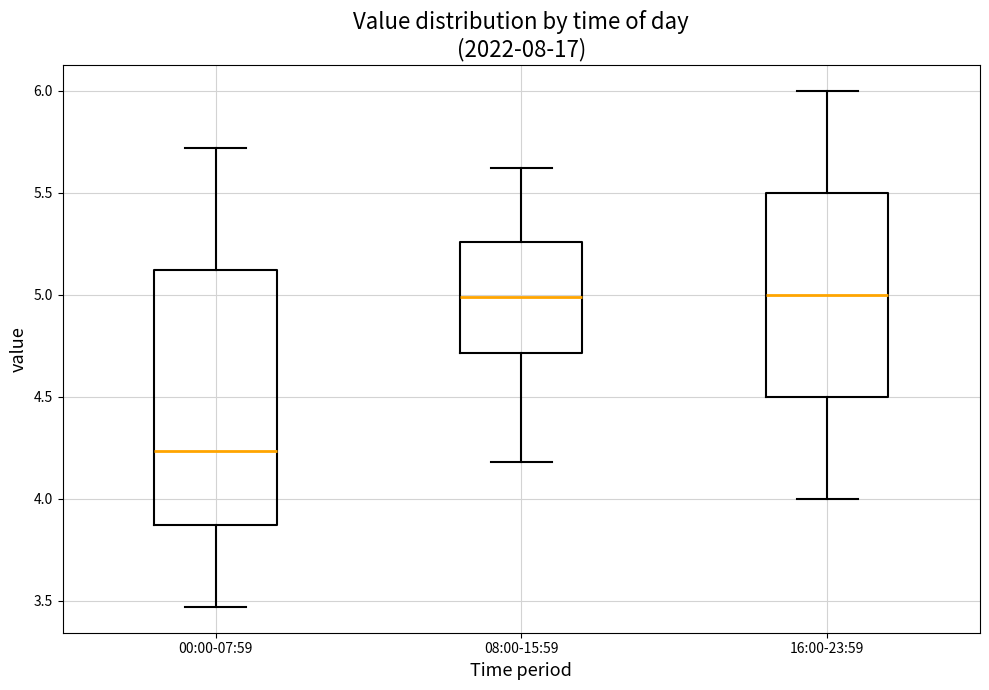

Where does the lower whisker of the box for 16:00-23:59 end on the y-axis? The values are not printed on the chart, so give them approximately, as read against the axis.

4.00